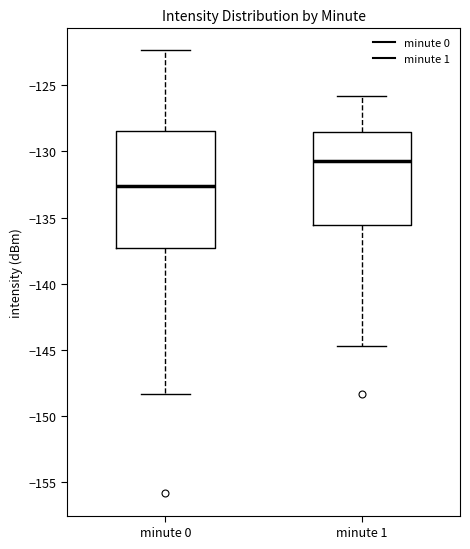

Reading left to right, transcribe this box plot: for each box, give where its median line is, the range the box spans, and where its two whiskers end, as read against the y-axis. The values are not printed on the chart, so give them approximately, as read against the axis.

minute 0: median -132.5, box -137.5 to -128.5, whiskers -148.5 to -122.5
minute 1: median -130.5, box -135.5 to -128.5, whiskers -144.5 to -126.0